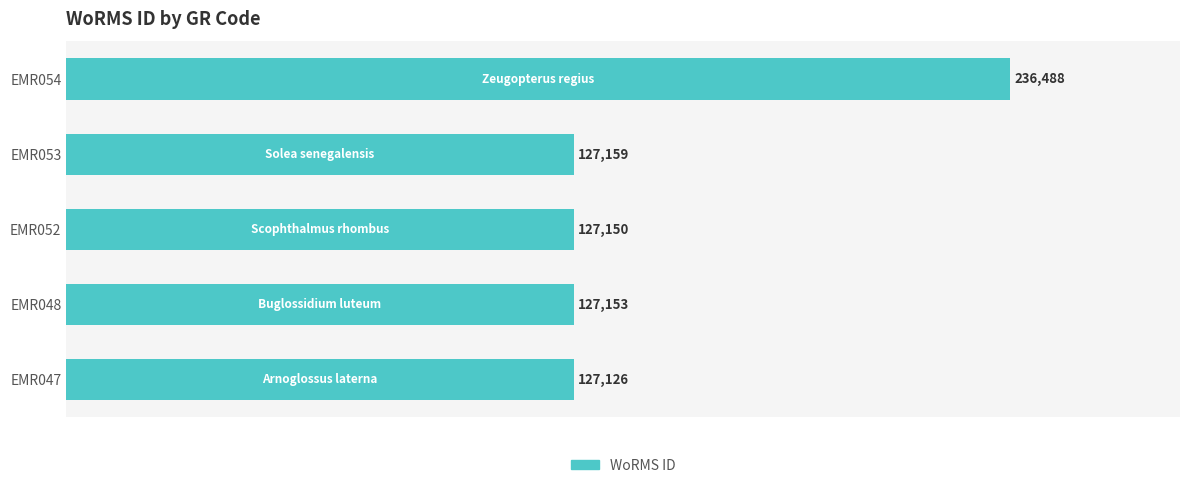

What is the difference between the maximum and minimum values?

109362